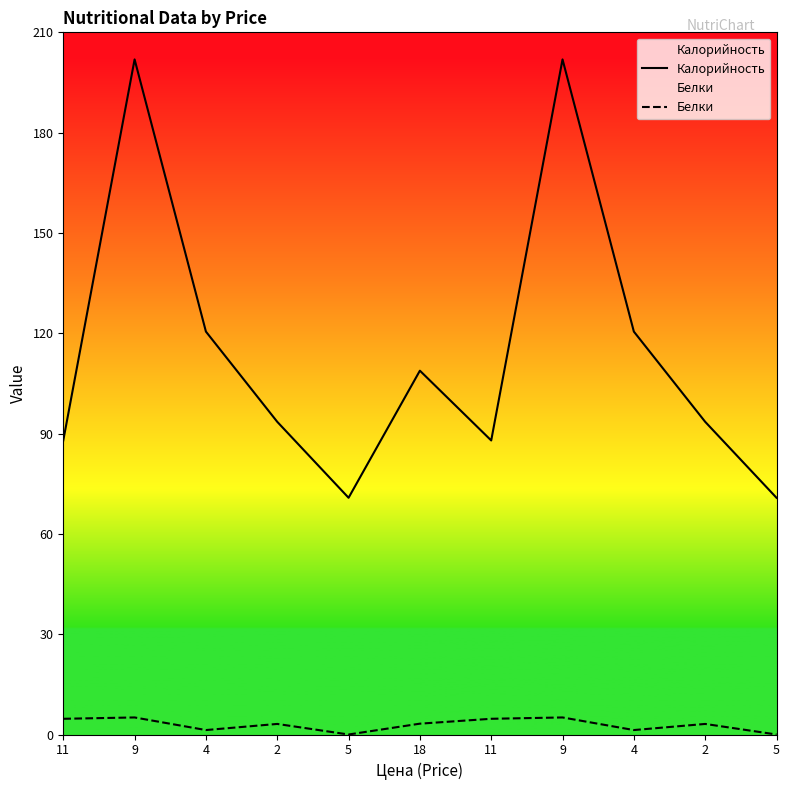

What is the difference between the Белки values at 11 and 9?

0.4